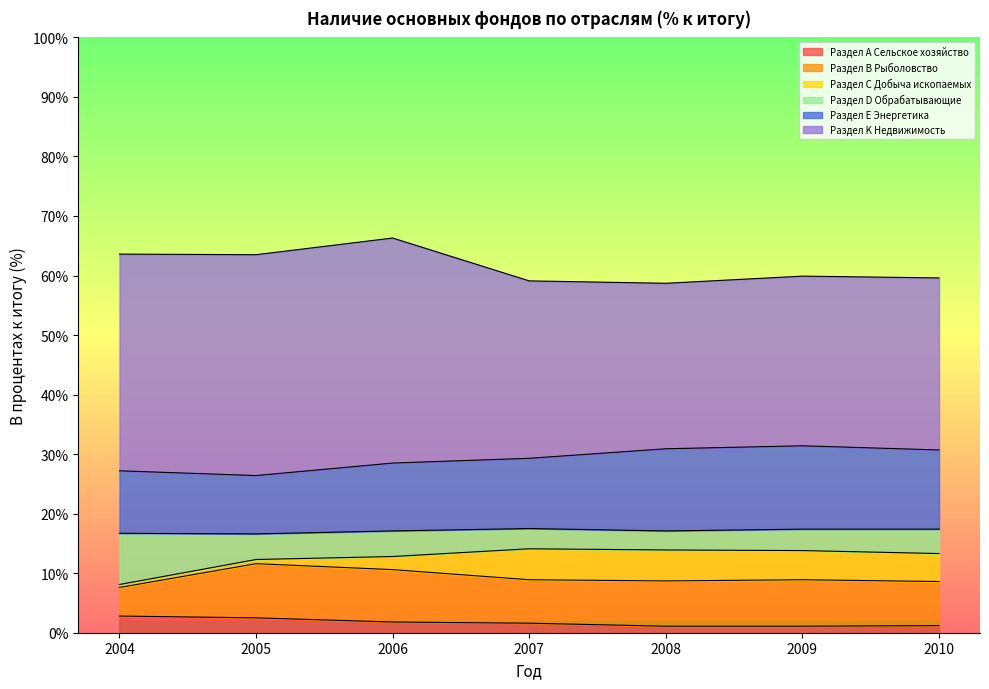

What is the difference between the maximum and minimum values in the Раздел А Сельское хозяйство series?

1.7